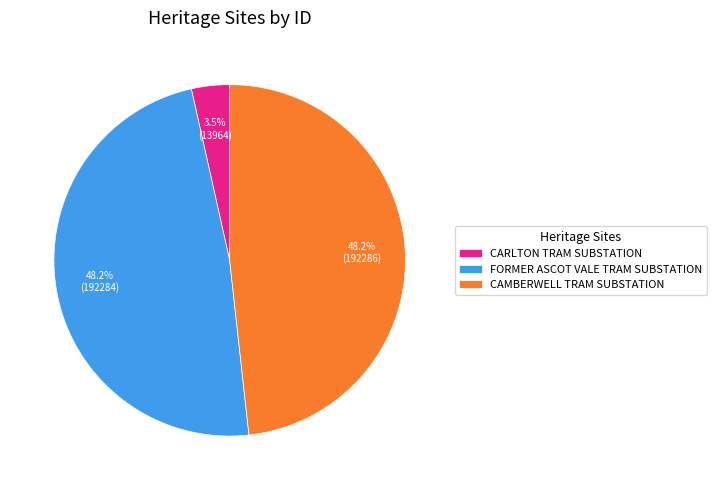

Combined, what portion of the pie is CAMBERWELL TRAM SUBSTATION and CARLTON TRAM SUBSTATION?

51.8%